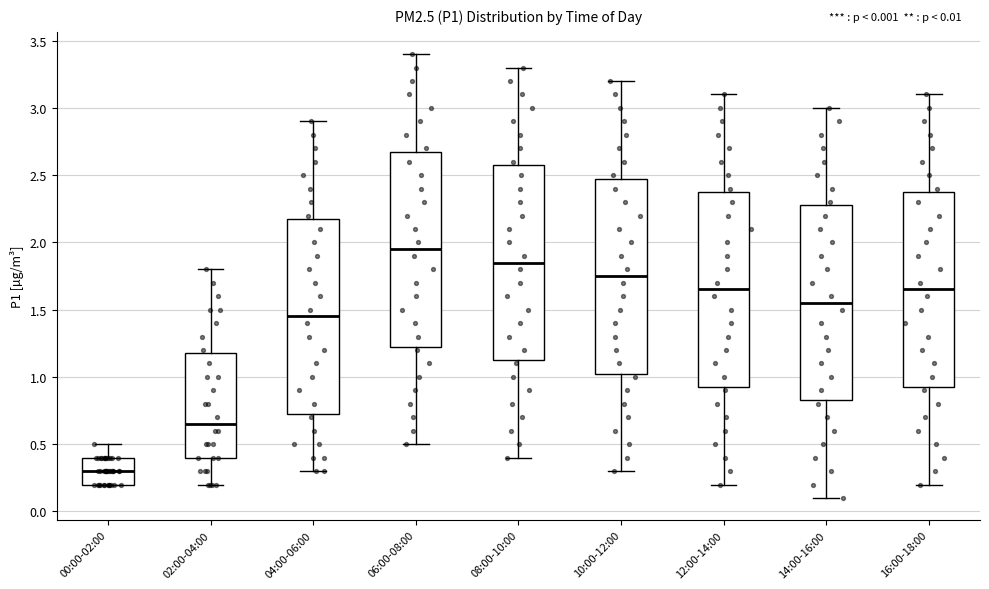

Which box's median line is the highest?

06:00-08:00